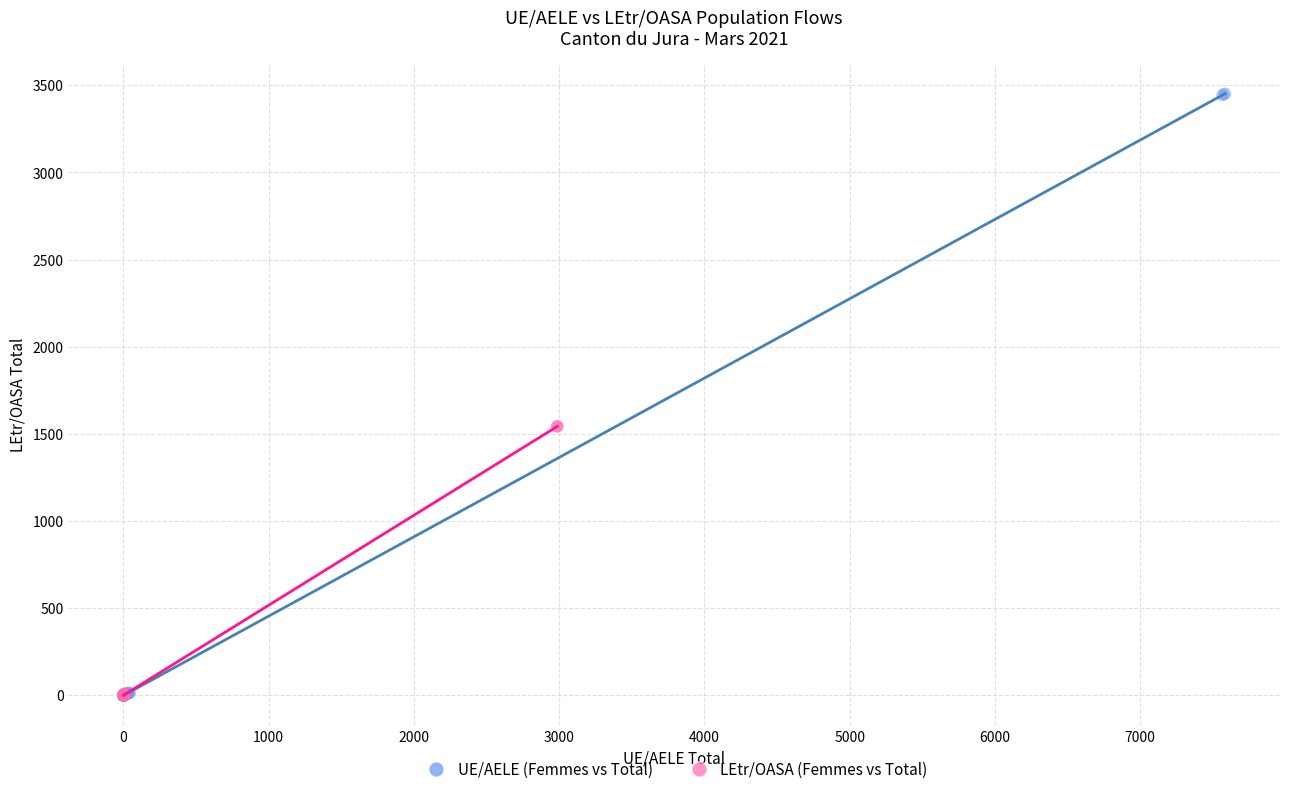

What are all the series names shown in the legend?

UE/AELE (Femmes vs Total), LEtr/OASA (Femmes vs Total)